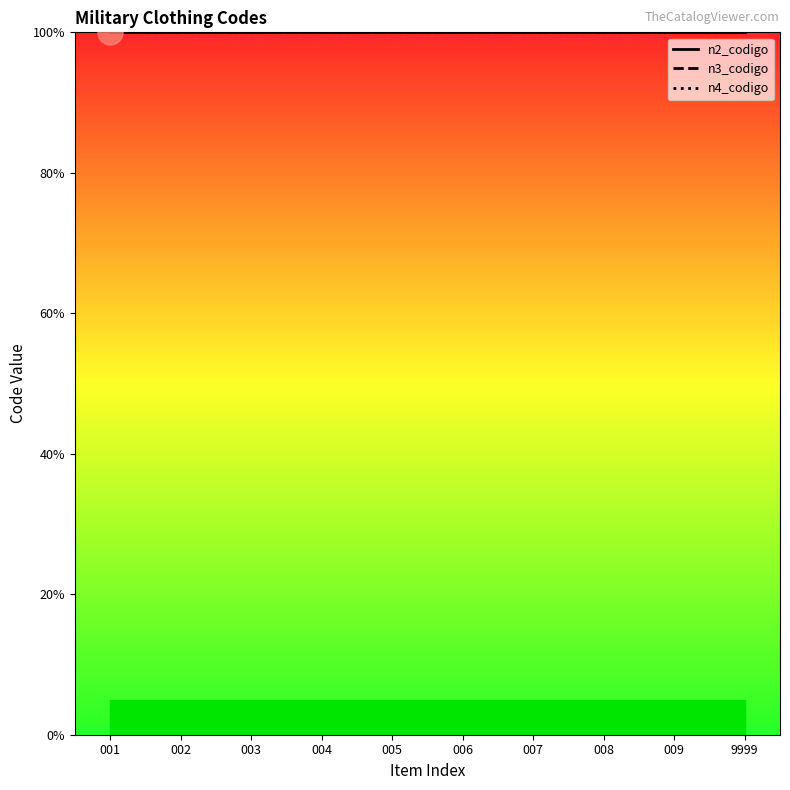

Rank the series at 9999 from highest to lowest value.

n4_codigo, n3_codigo, n2_codigo